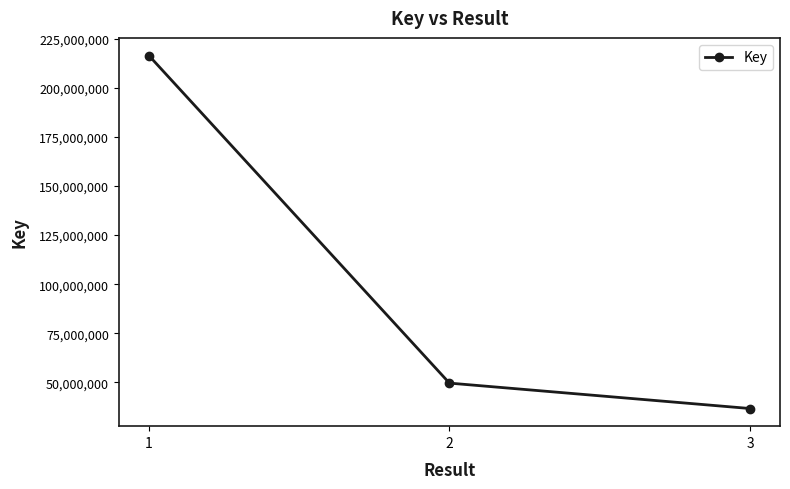

Is it true that the value at 3 is 54141769?

False